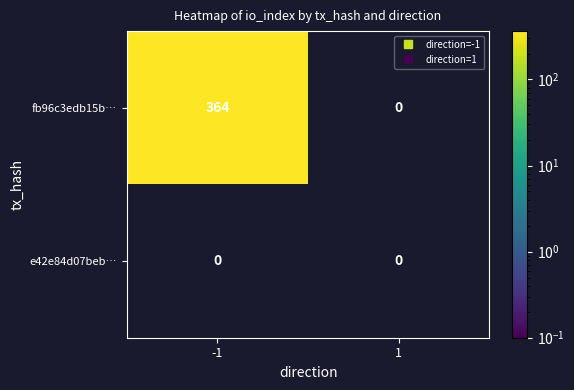

List the series in order of their overall mean, highest first.

fb96c3edb15b…, e42e84d07beb…